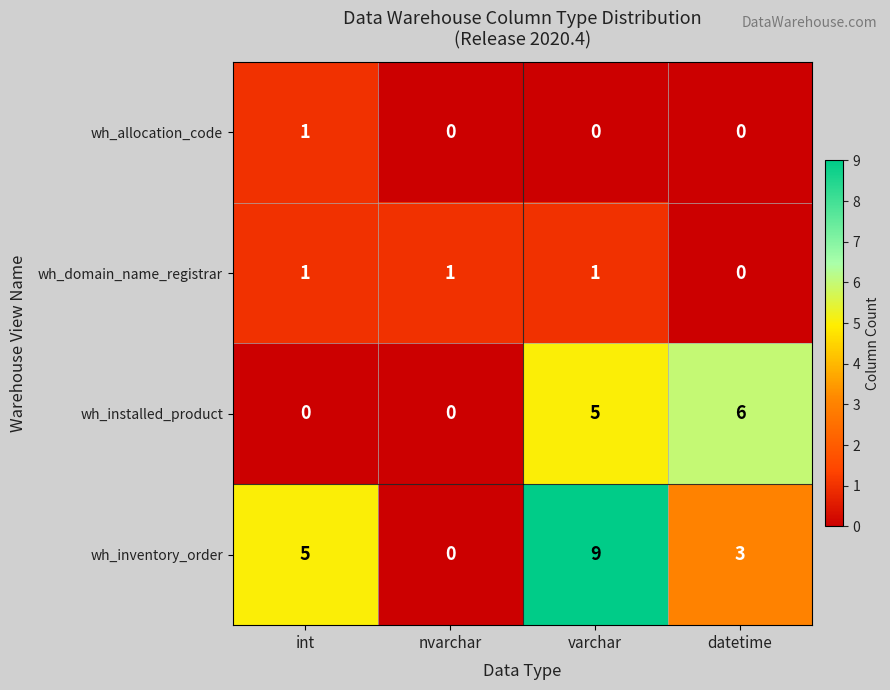

How many distinct data groups are displayed?

4